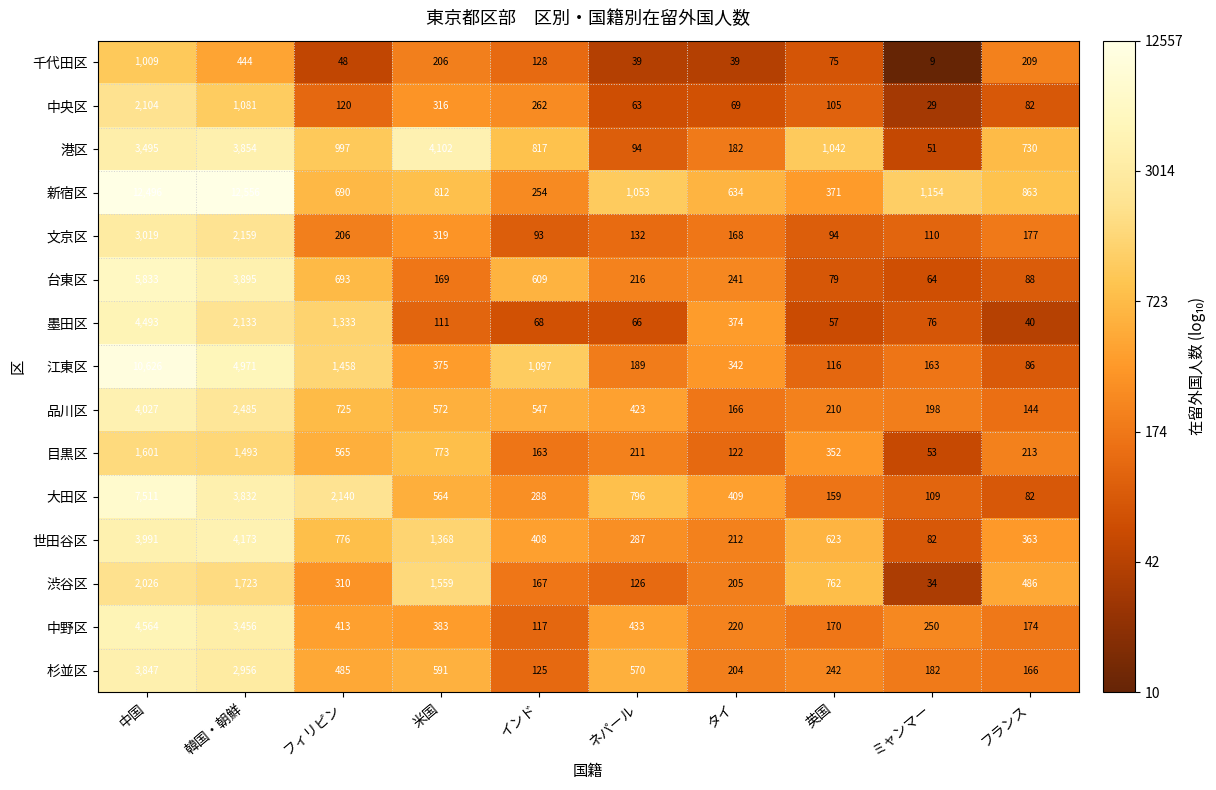

Rank the categories by 世田谷区 value from lowest to highest.

ミャンマー, タイ, ネパール, フランス, インド, 英国, フィリピン, 米国, 中国, 韓国・朝鮮